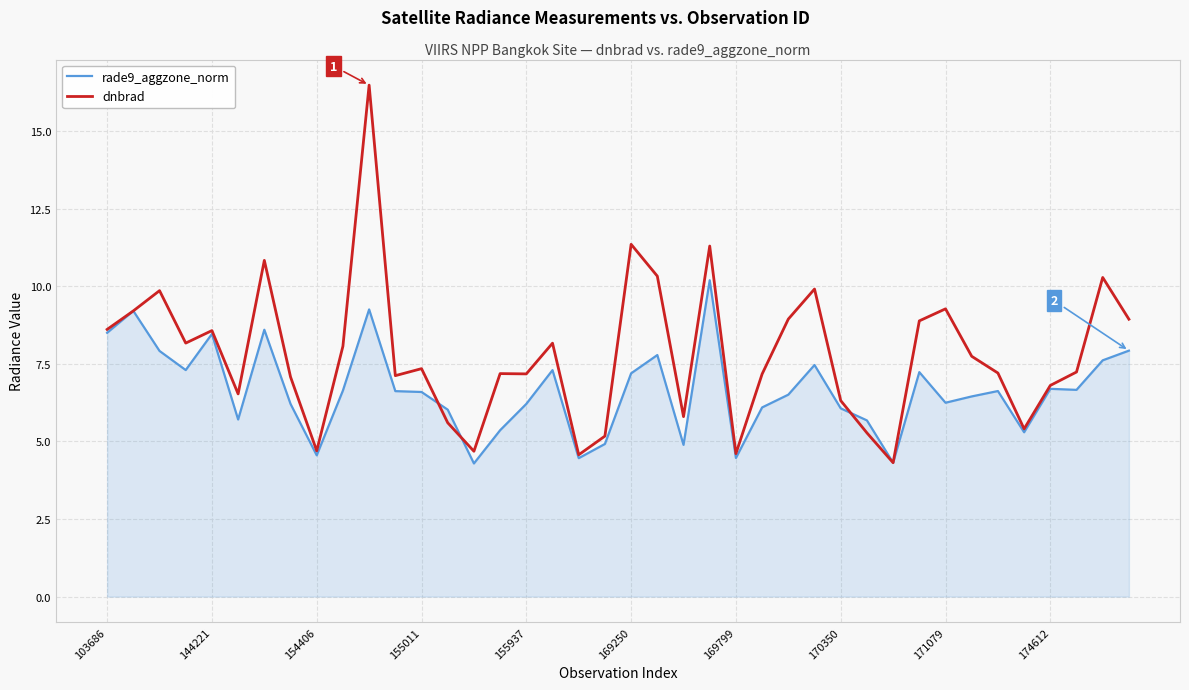

Rank the series by their maximum value, from highest to lowest.

dnbrad, rade9_aggzone_norm